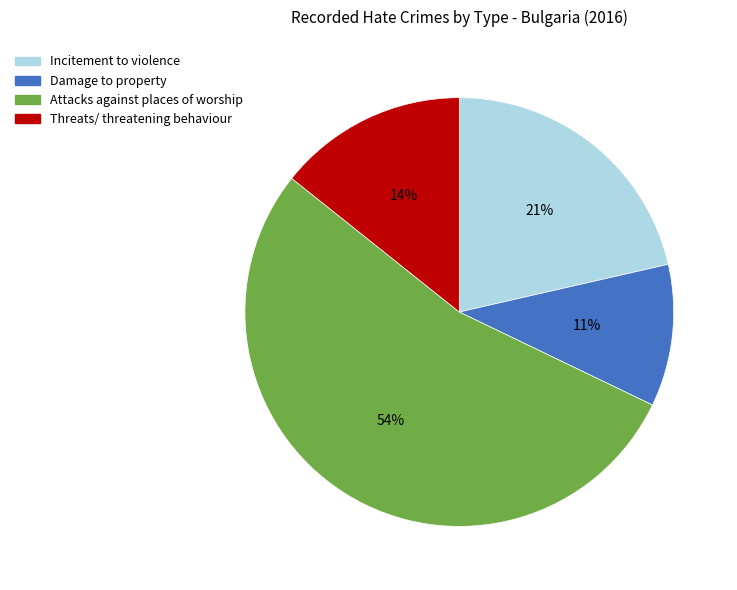

How many segments does this pie chart have?

4